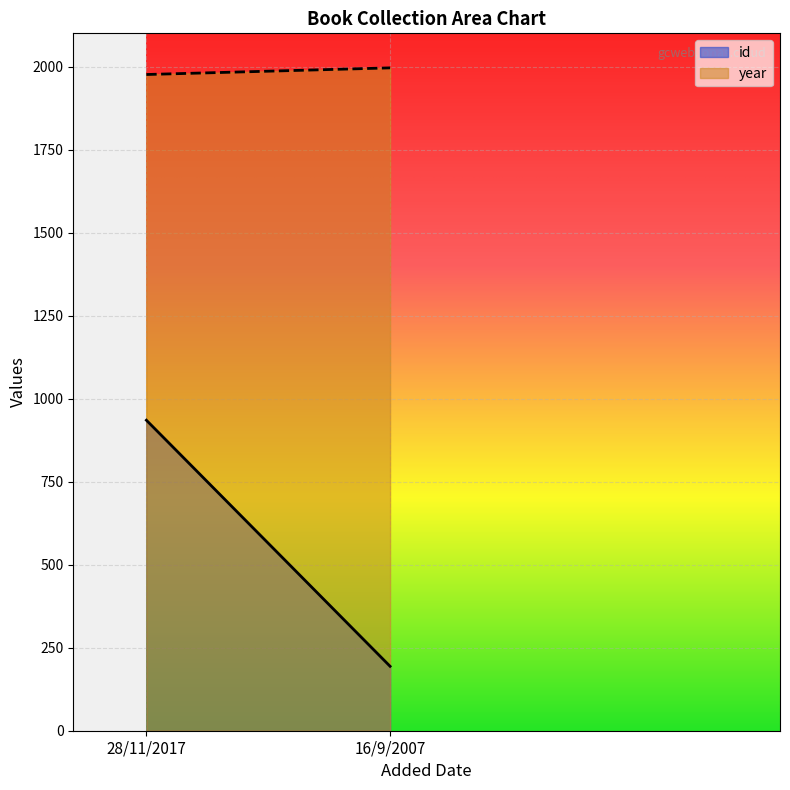

What are all the series names shown in the legend?

id, year